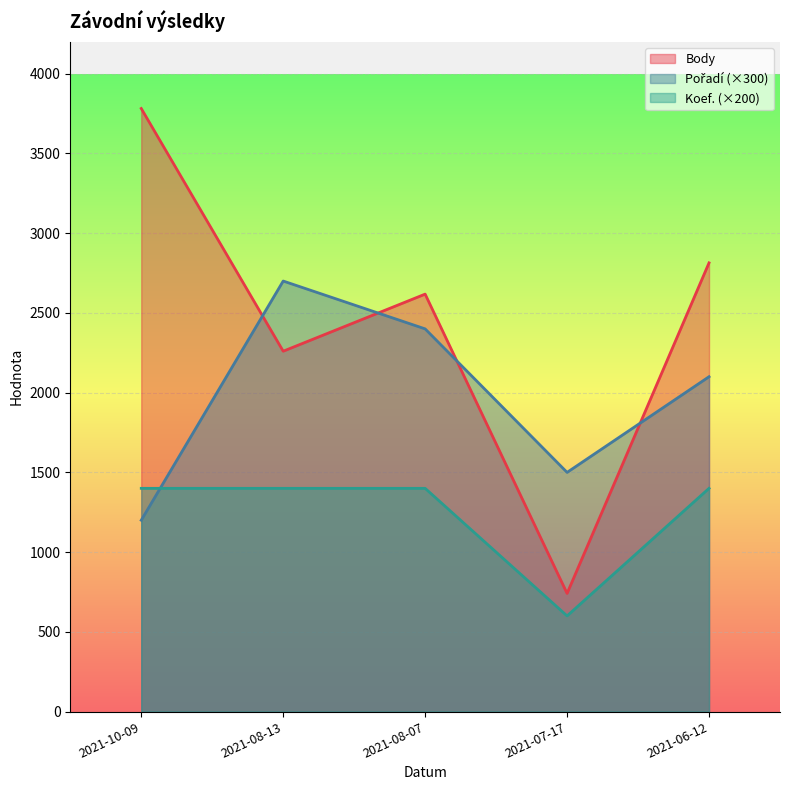

Where is Body nearest to the value 2261?

2021-08-13